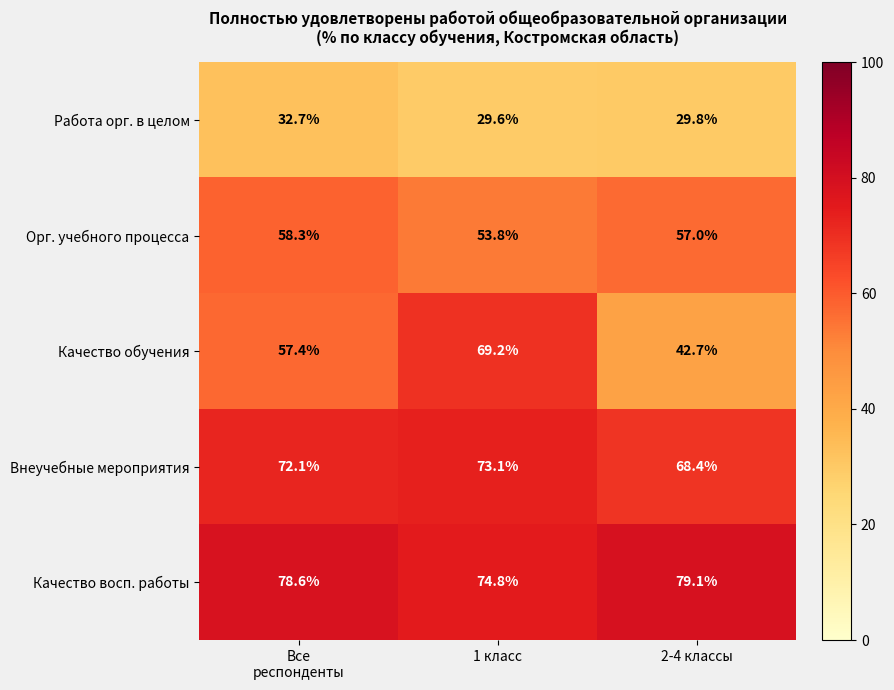

What is the sum of all Орг. учебного процесса values?

169.1